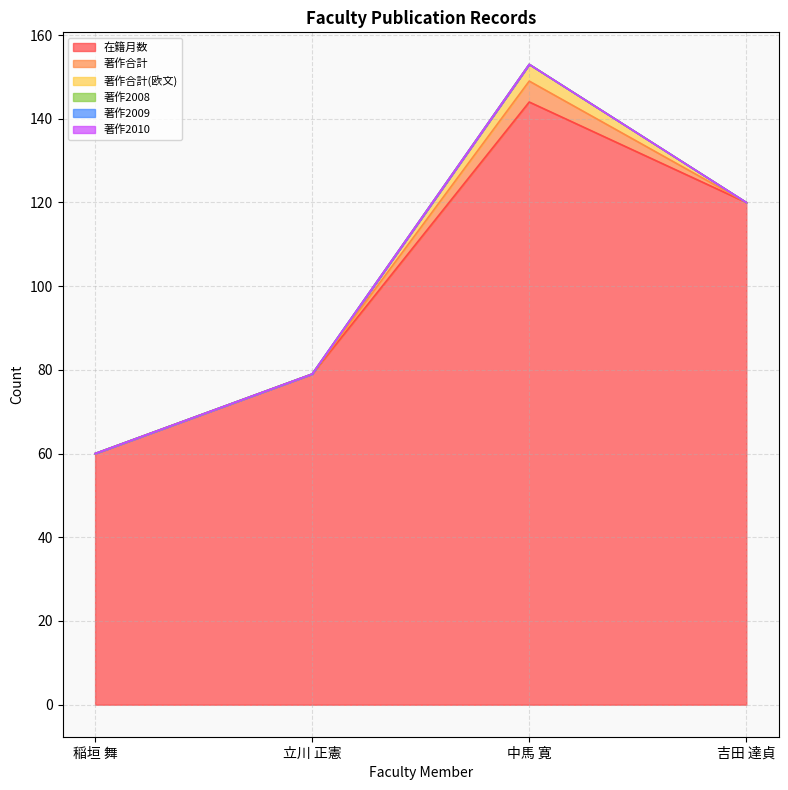

Which series changed the most between 立川 正憲 and 吉田 達貞?

在籍月数